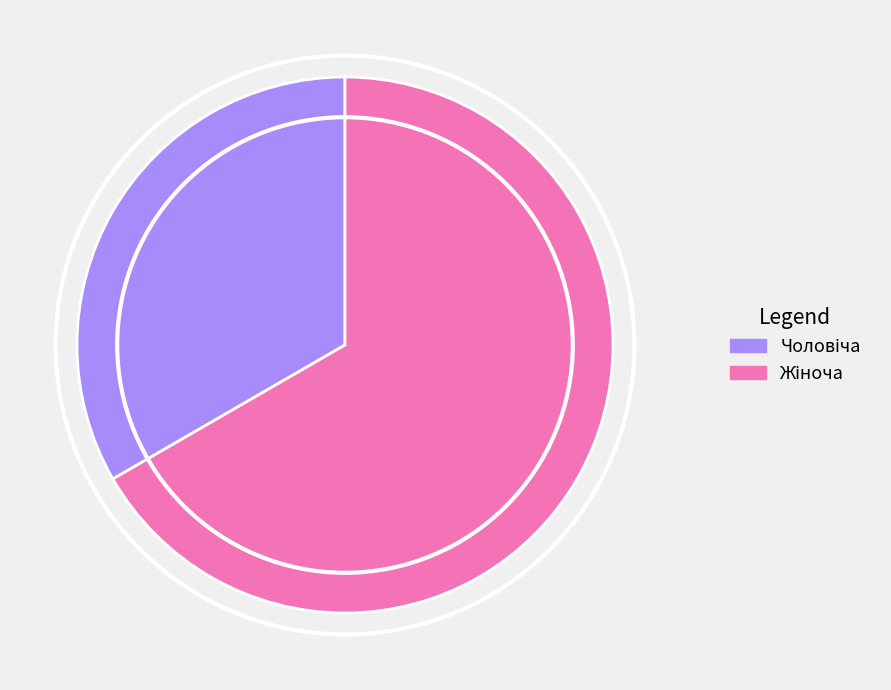

Is there any slice that represents more than half of the pie?

Yes